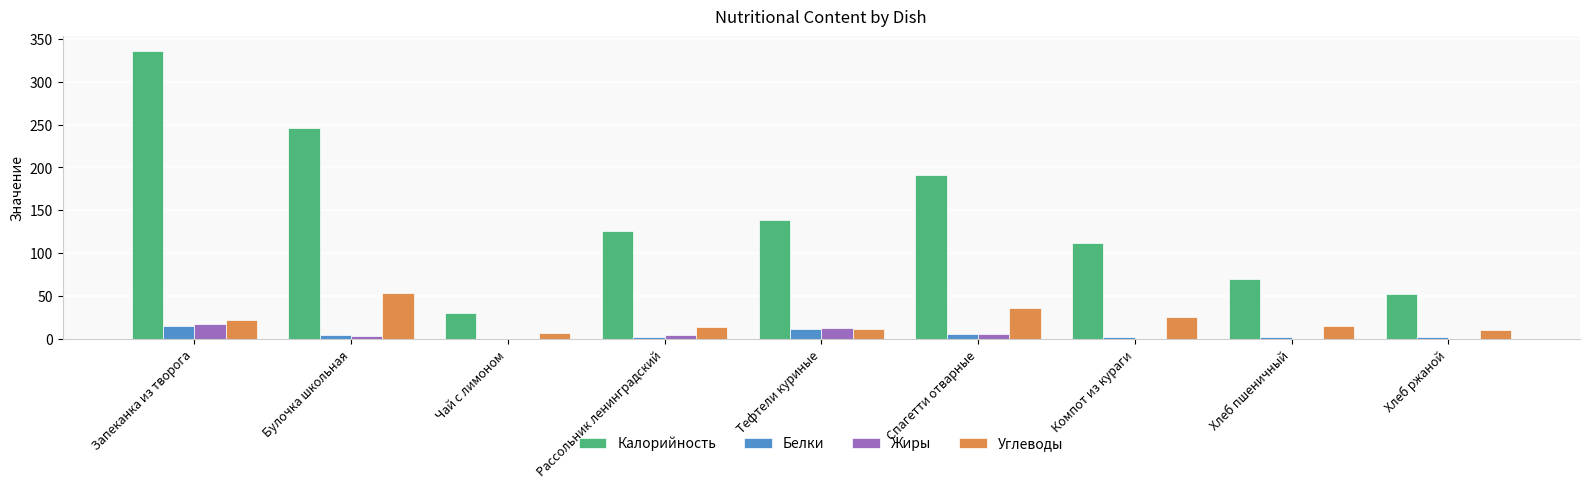

Which series changed the most between Булочка школьная and Хлеб пшеничный?

Калорийность